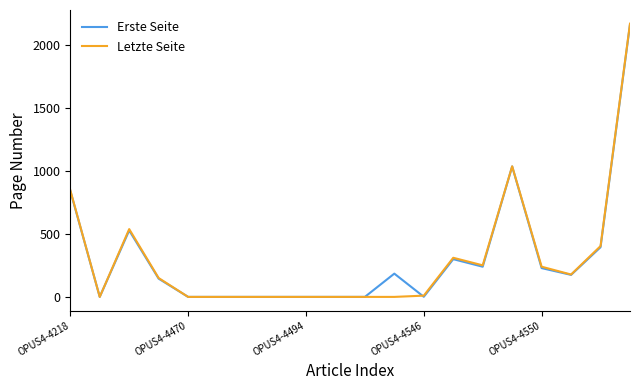

Which series has the widest spread of values?

Letzte Seite